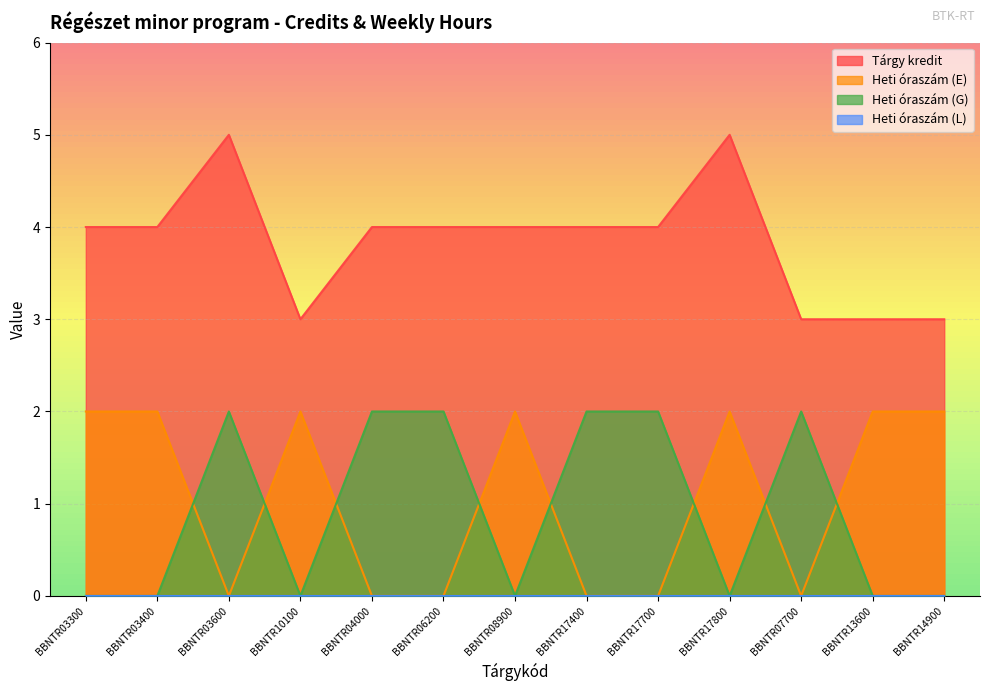

True or false: Tárgy kredit has more than 0 points higher than both neighbors.

True